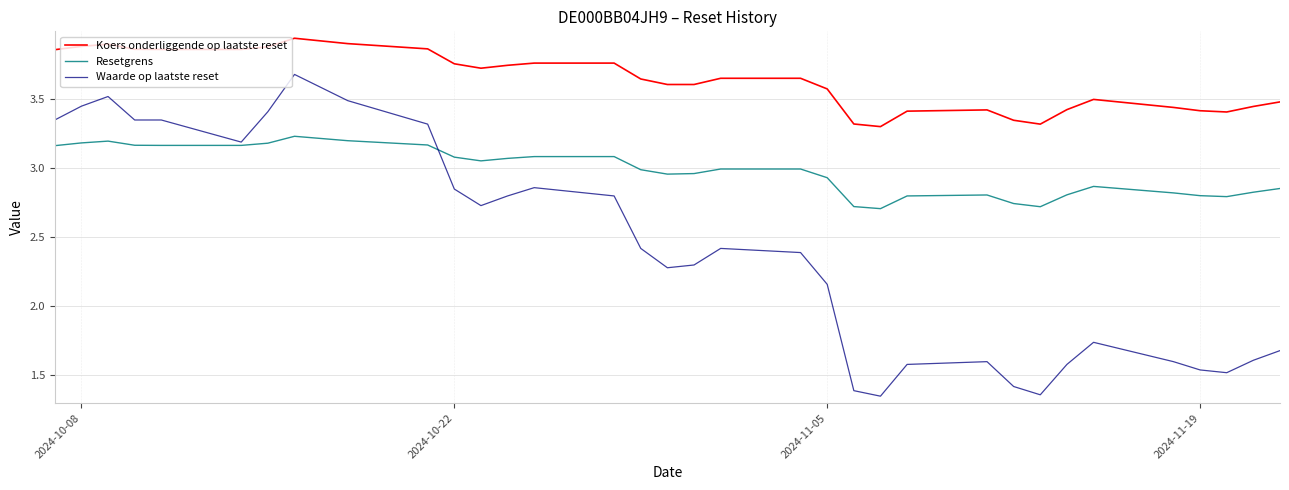

Does the chart display data point markers on the line(s)?

No